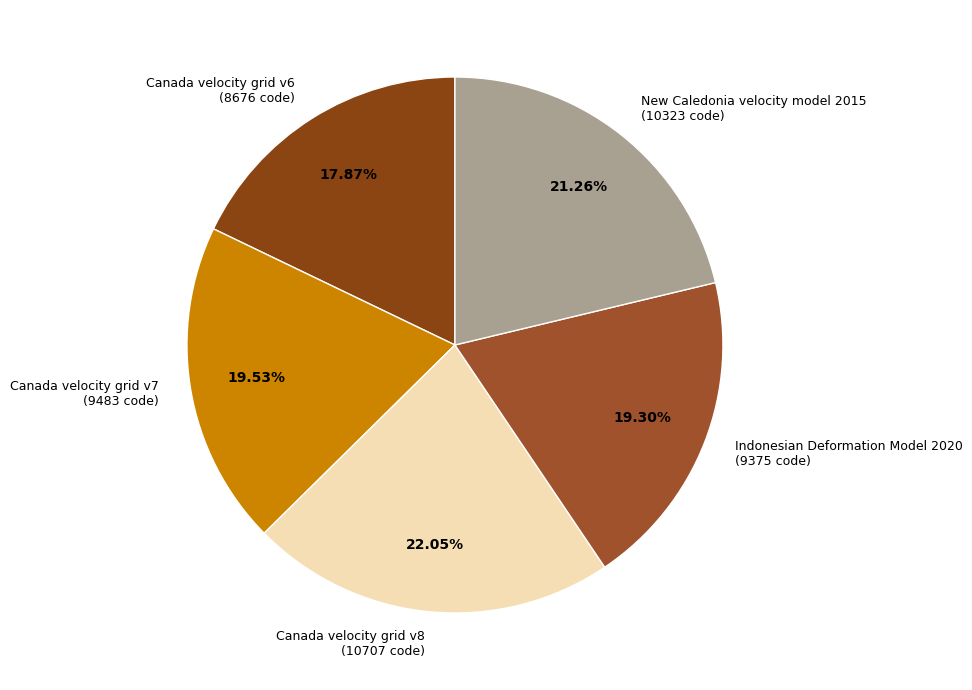

How many slices are in this pie chart?

5